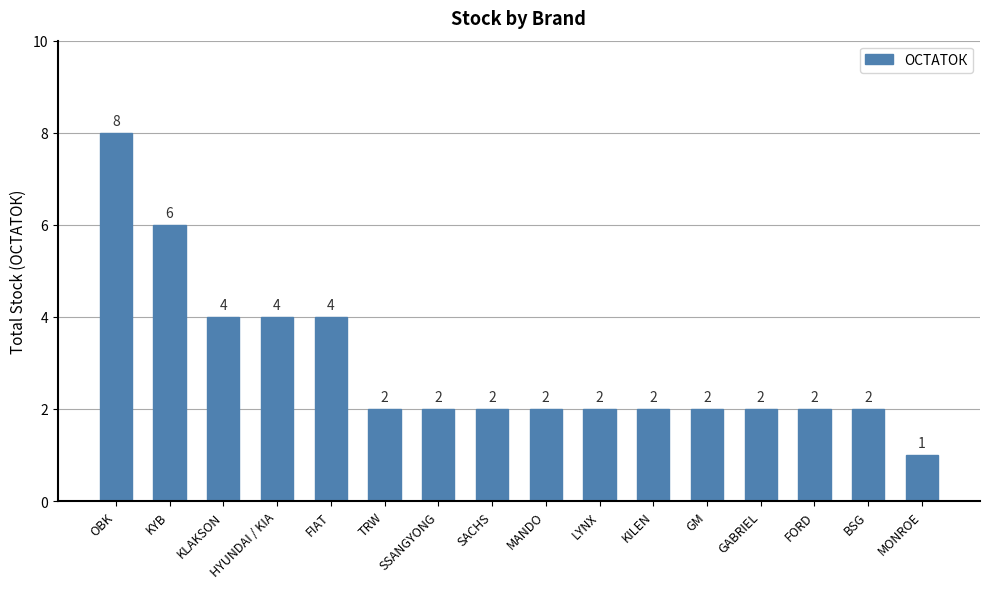

What is the average value?

3